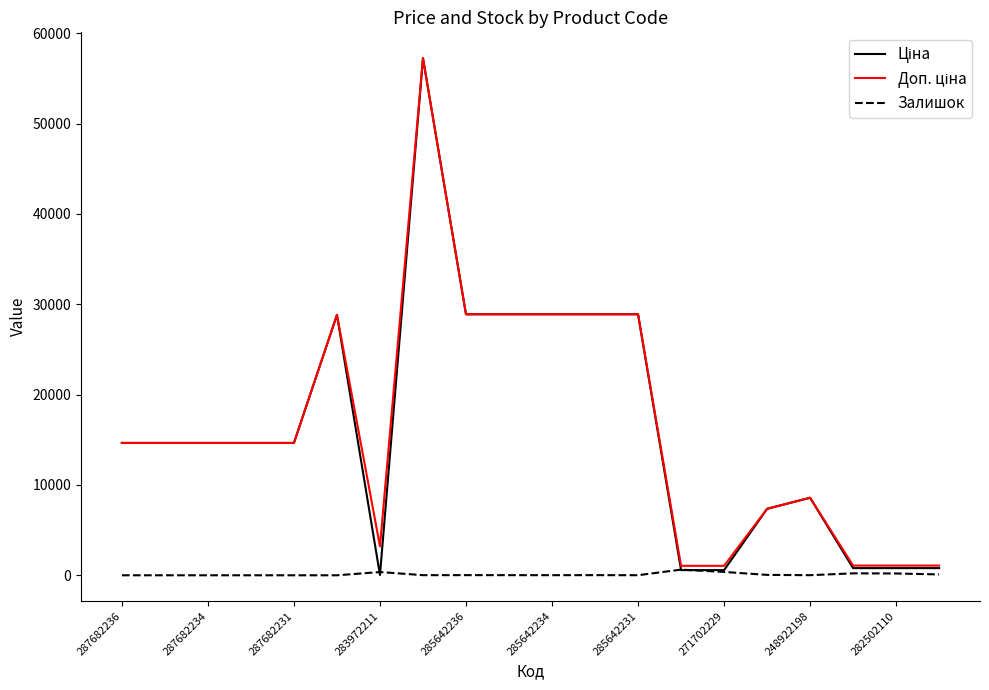

Where does the Ціна series first go above 14649?

287682236